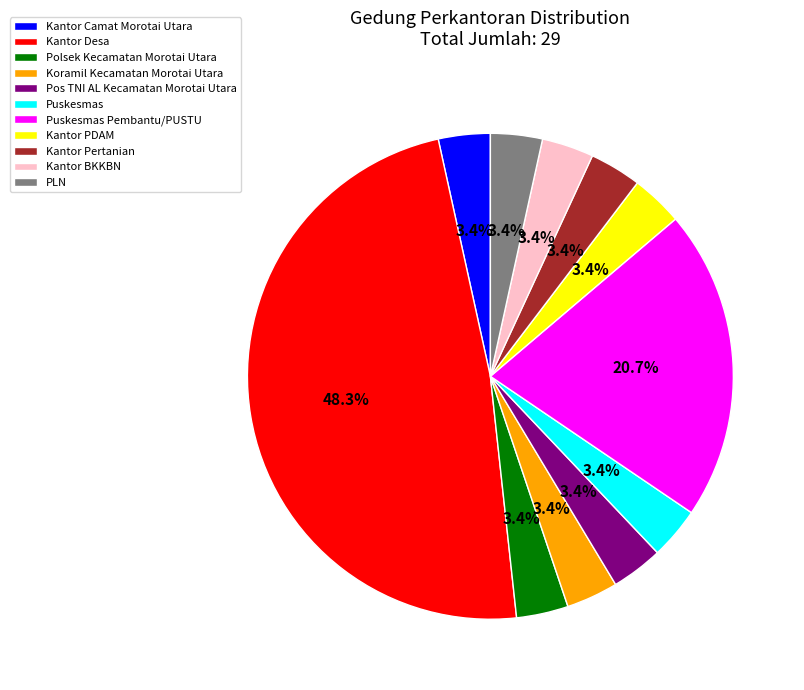

Is it true that Kantor Desa is 34% of the pie?

False